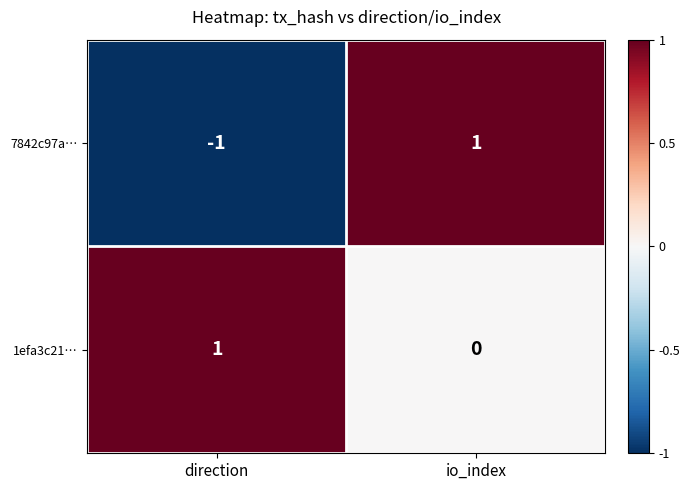

The value of 7842c97a… at io_index is 2. True or false?

False